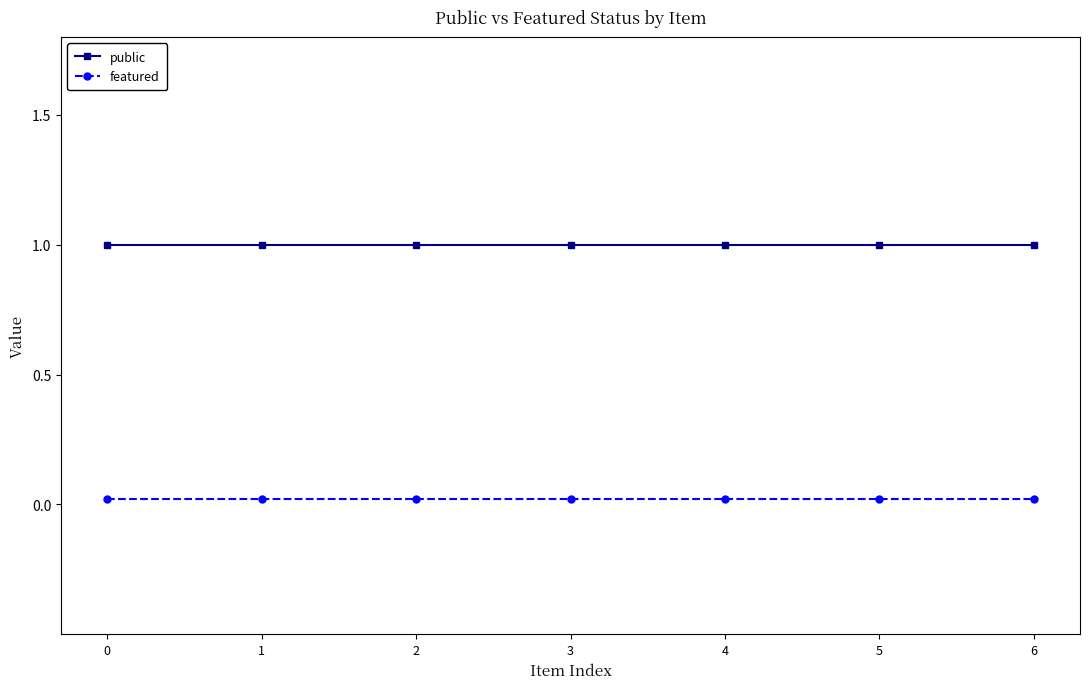

How many series are shown in this chart?

2